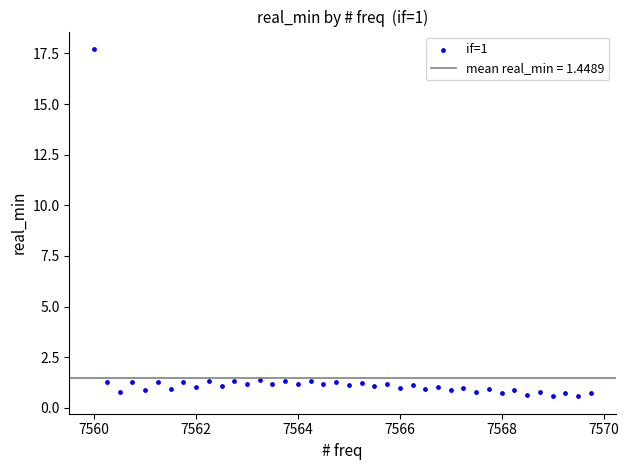

What is the range of Y values (max minus min)?

17.2